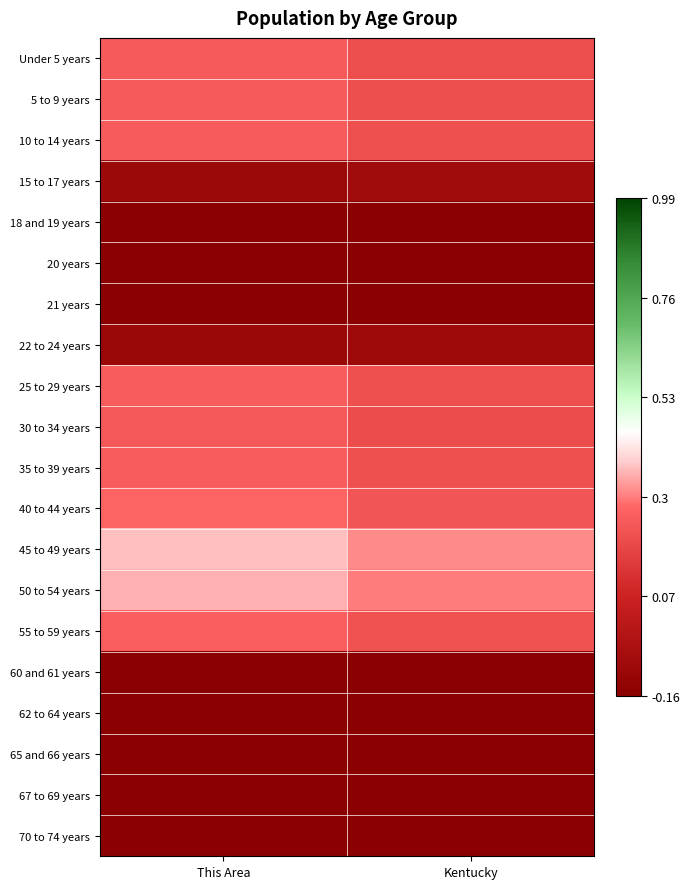

At Kentucky, list the series in order from smallest to largest.

21 years, 20 years, 65 and 66 years, 60 and 61 years, 67 to 69 years, 18 and 19 years, 70 to 74 years, 62 to 64 years, 22 to 24 years, 15 to 17 years, 30 to 34 years, Under 5 years, 5 to 9 years, 10 to 14 years, 25 to 29 years, 35 to 39 years, 55 to 59 years, 40 to 44 years, 50 to 54 years, 45 to 49 years